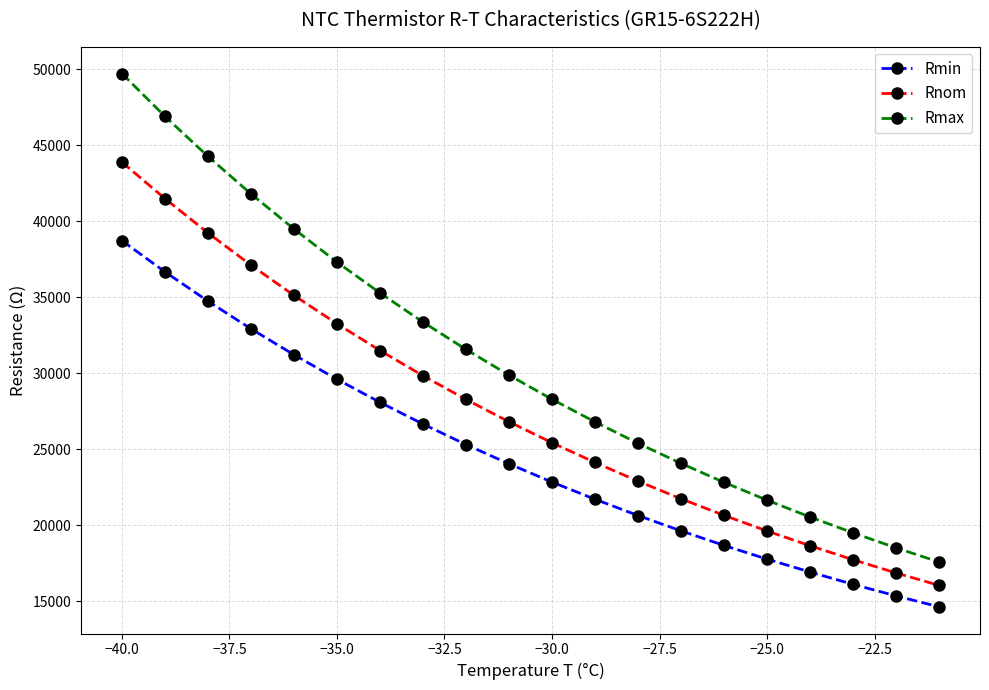

What is the maximum value shown in the chart?

49720